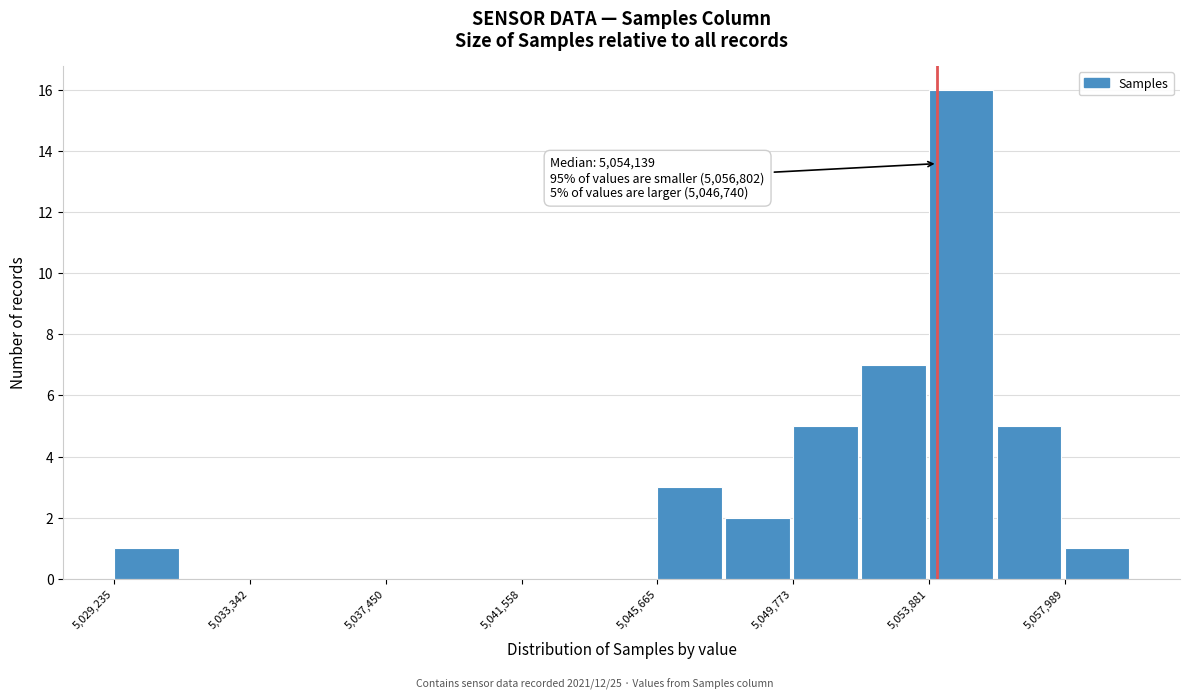

Over which range of the x-axis is the bar tallest?

5054000 to 5056000